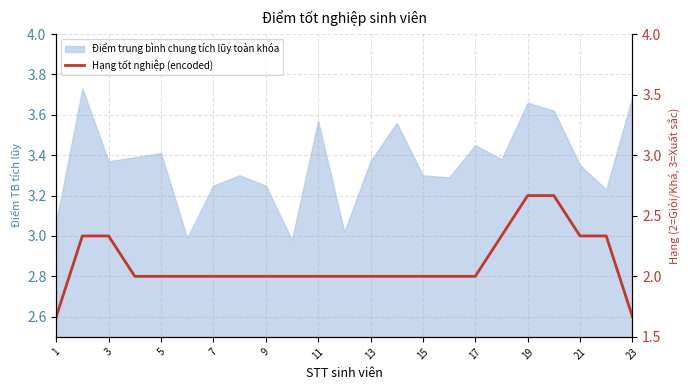

True or false: the data shows 1.3 at 19.

False